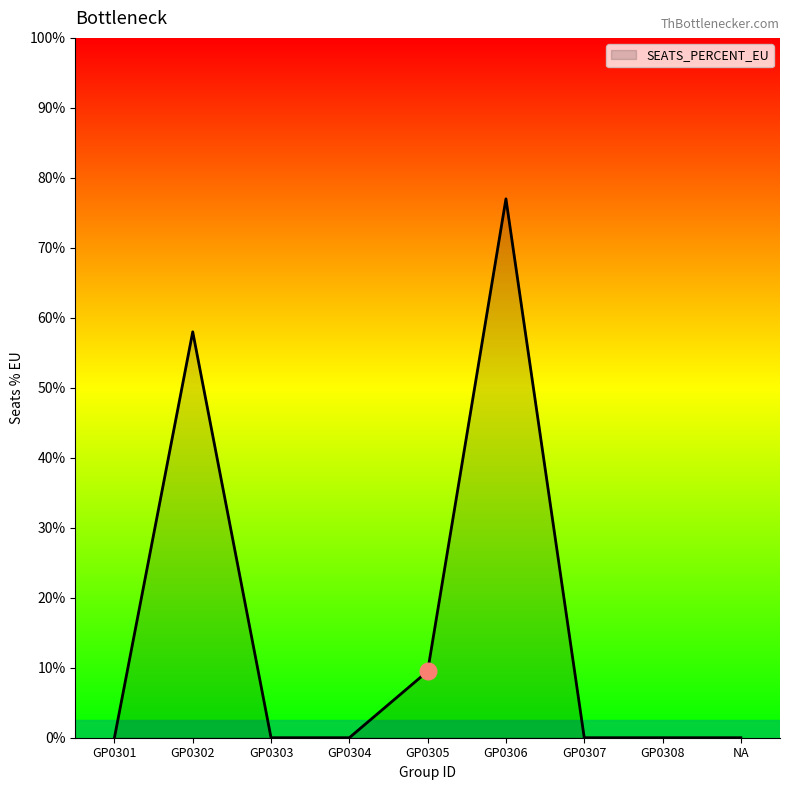

Does the chart display data point markers on the line(s)?

No